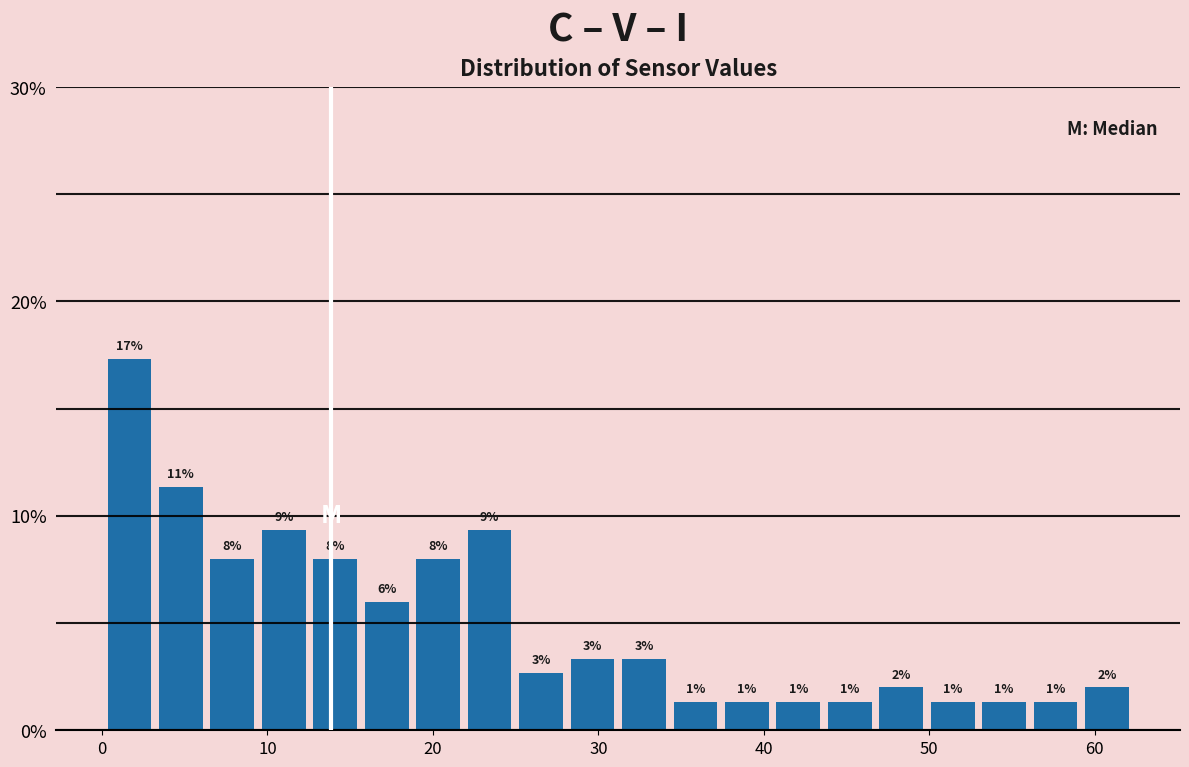

Read against the x-axis, roughly where is the centre of the tallest bar?

2